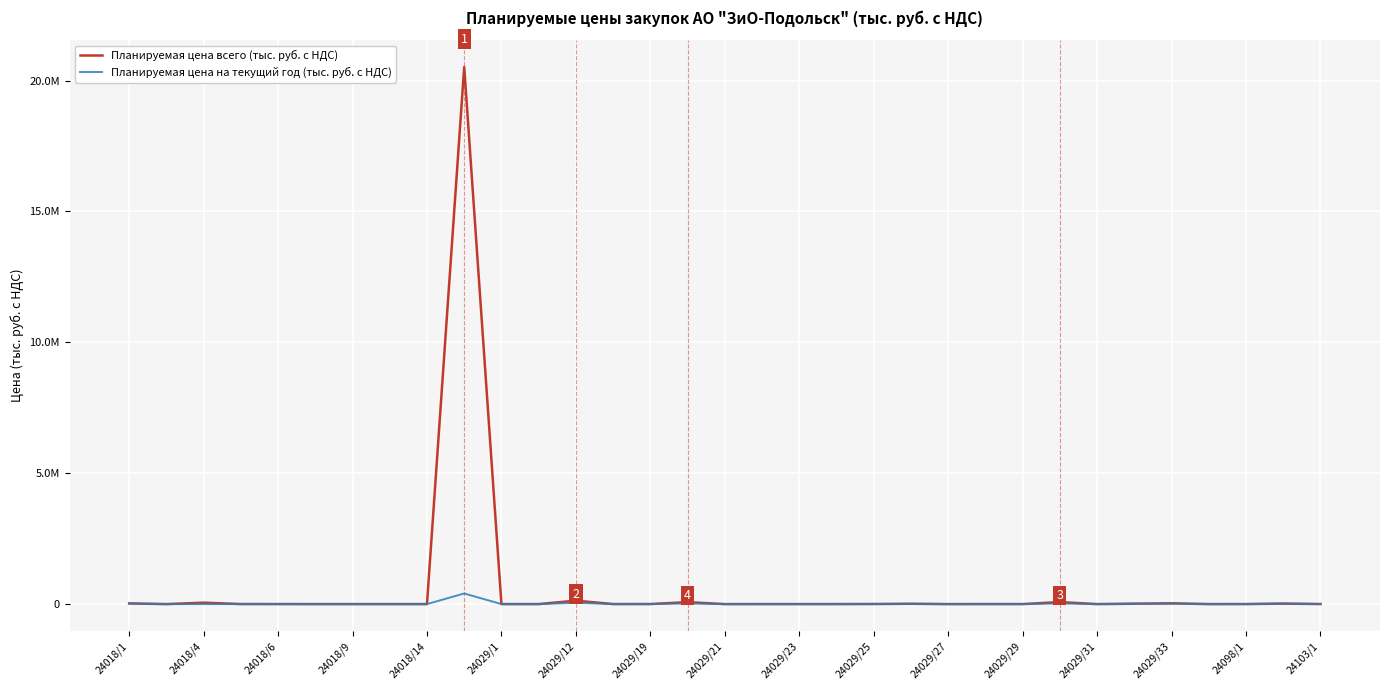

What are all the series names shown in the legend?

Планируемая цена всего (тыс. руб. с НДС), Планируемая цена на текущий год (тыс. руб. с НДС)